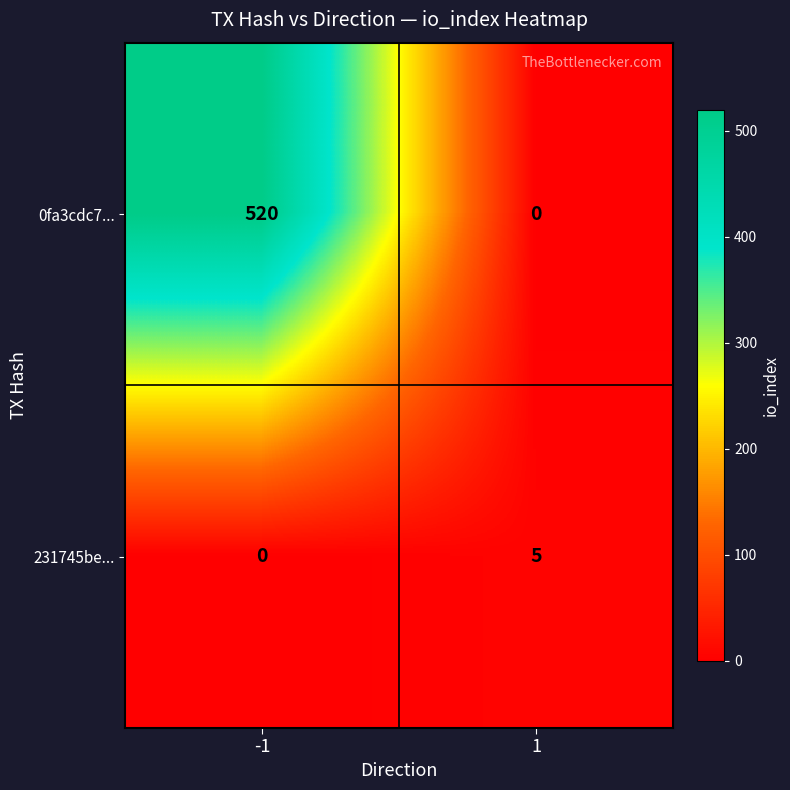

Is it true that 231745be... equals 0 at -1?

True